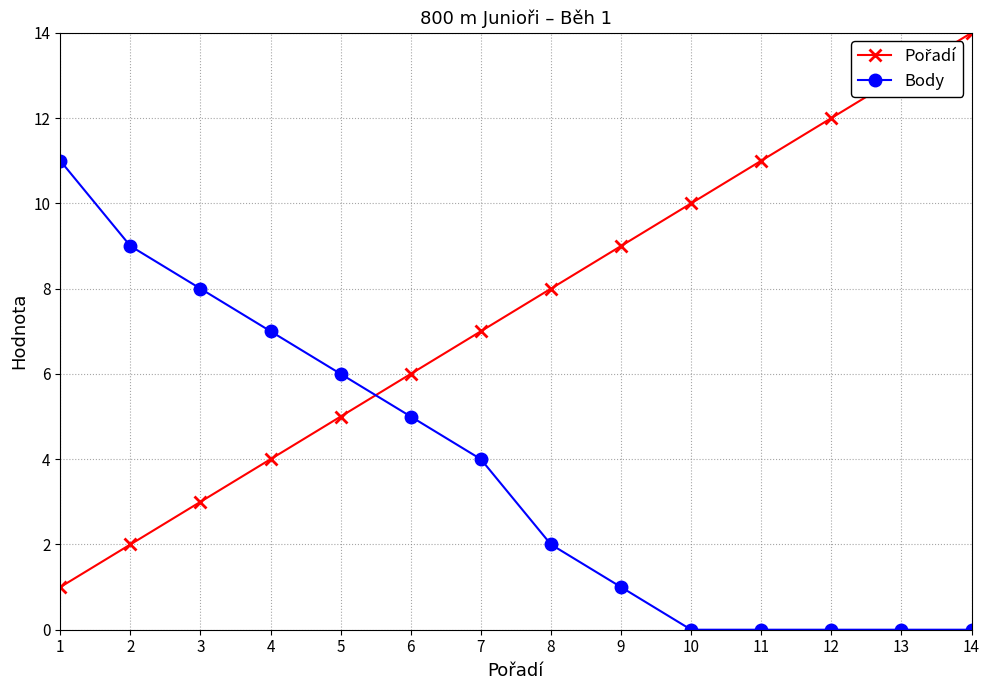

What is the maximum value shown in the chart?

14